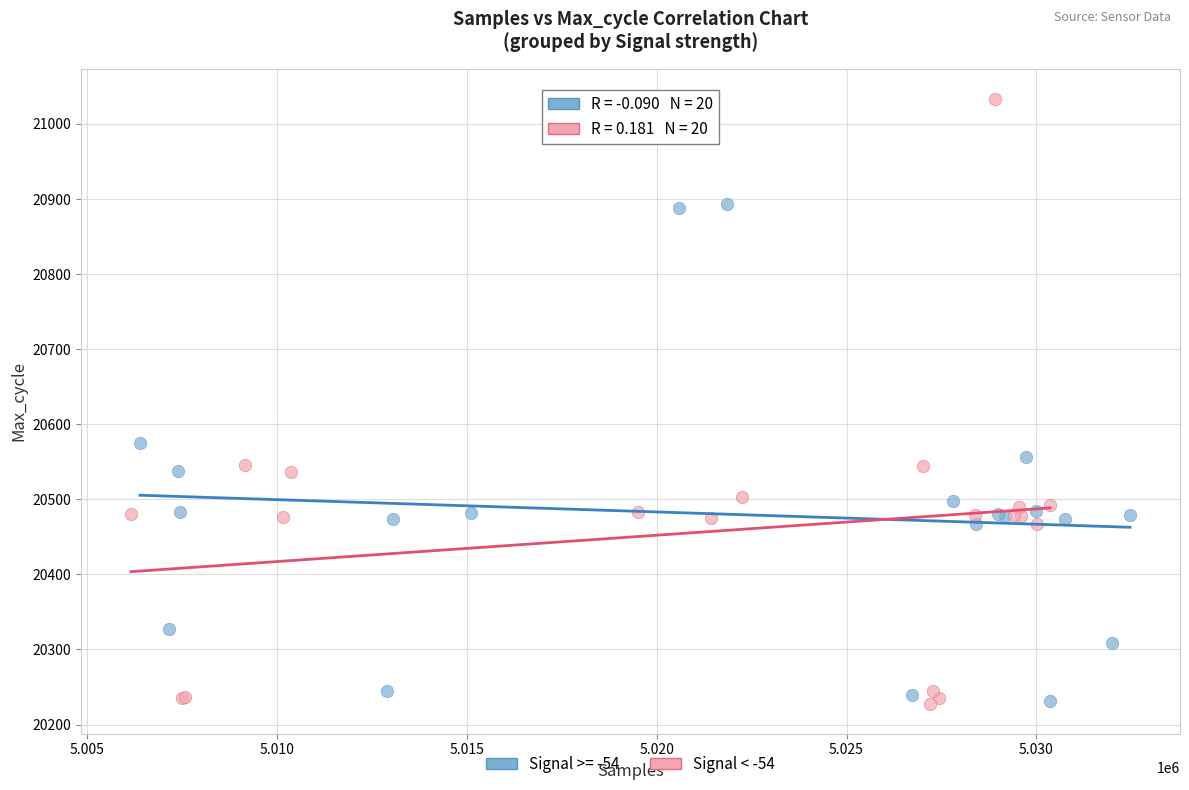

Which series has the largest Y range (max minus min)?

Signal < -54